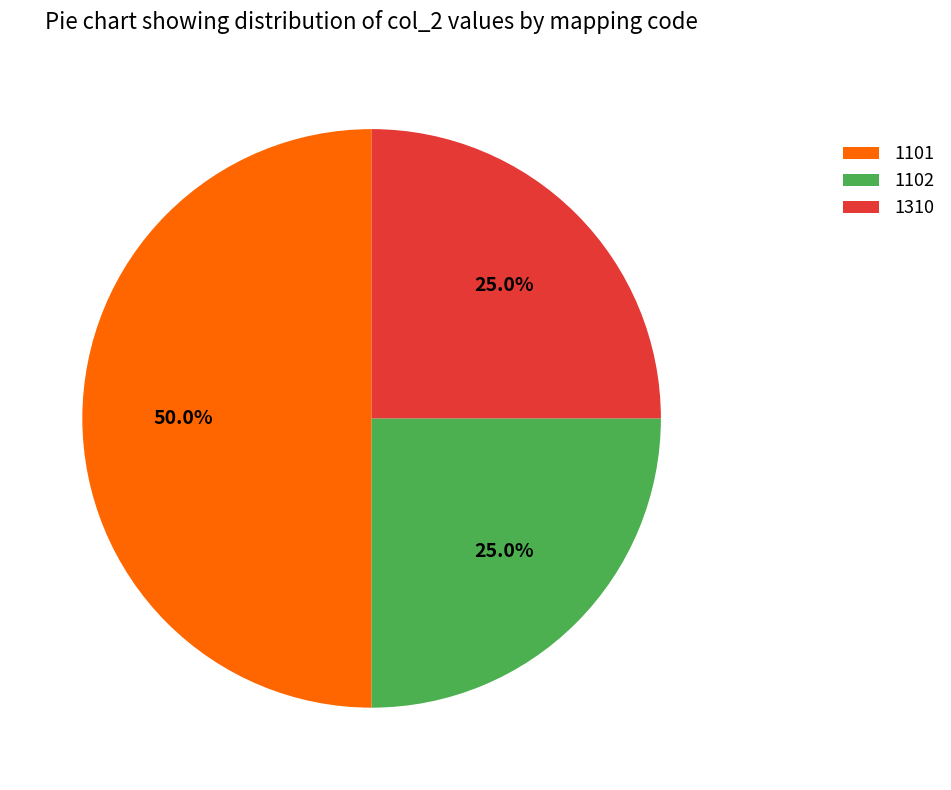

Combined, do 1102 and 1101 account for over 50%?

Yes